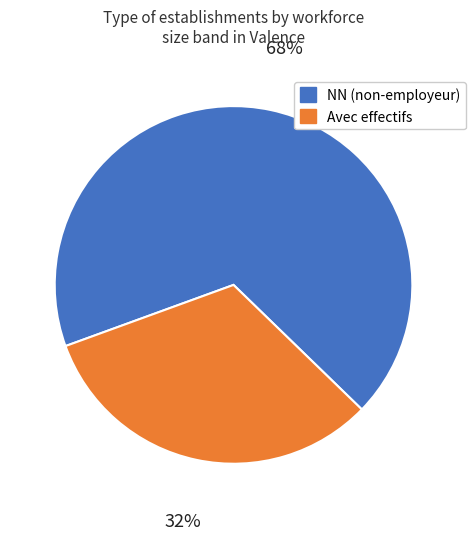

Is there a majority slice in this chart?

Yes